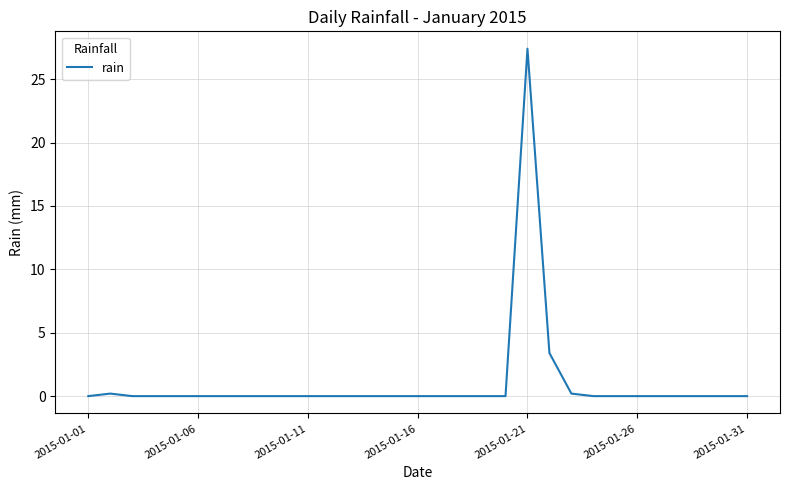

What is the difference between the maximum and minimum values?

27.4